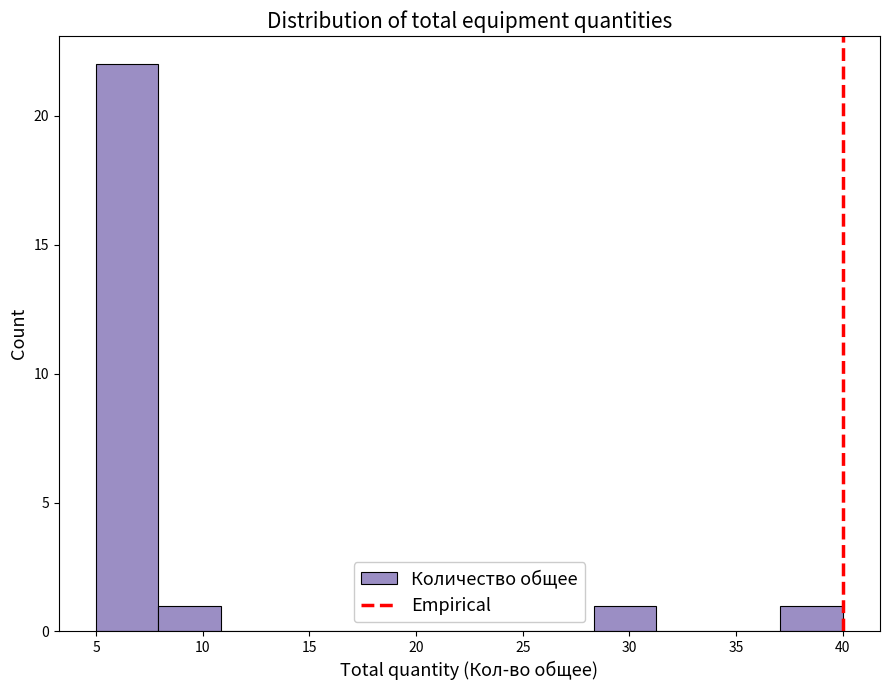

Reading left to right, transcribe this chart: for each bar, give the range it covers on the x-axis and its height. Neither the bar edges nor the heights are printed on the chart, so give them approximately, as read against the axes.

5.0 to 8.0: 22
8.0 to 11.0: 1
11.0 to 14.0: 0
14.0 to 16.5: 0
16.5 to 19.5: 0
19.5 to 22.5: 0
22.5 to 25.5: 0
25.5 to 28.5: 0
28.5 to 31.5: 1
31.5 to 34.0: 0
34.0 to 37.0: 0
37.0 to 40.0: 1